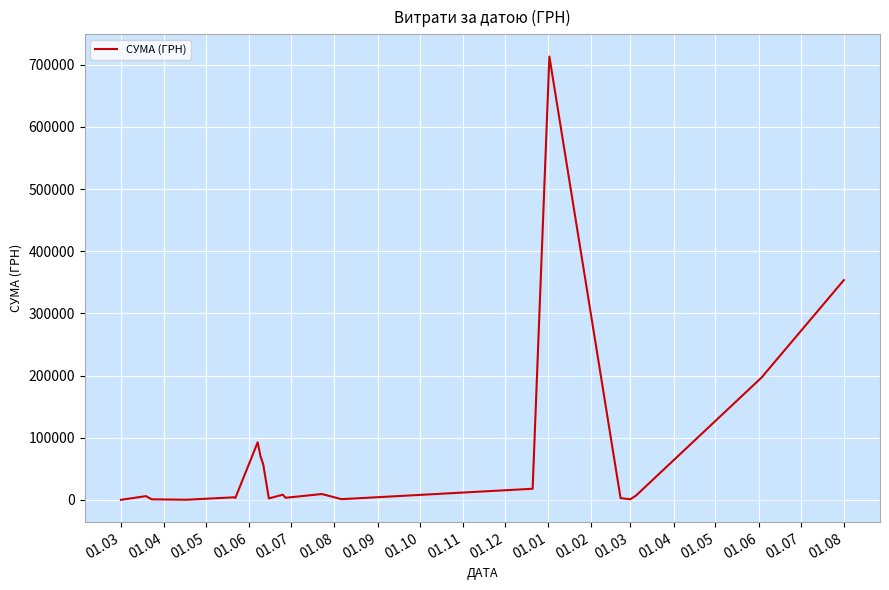

How many lines are shown in the chart?

1